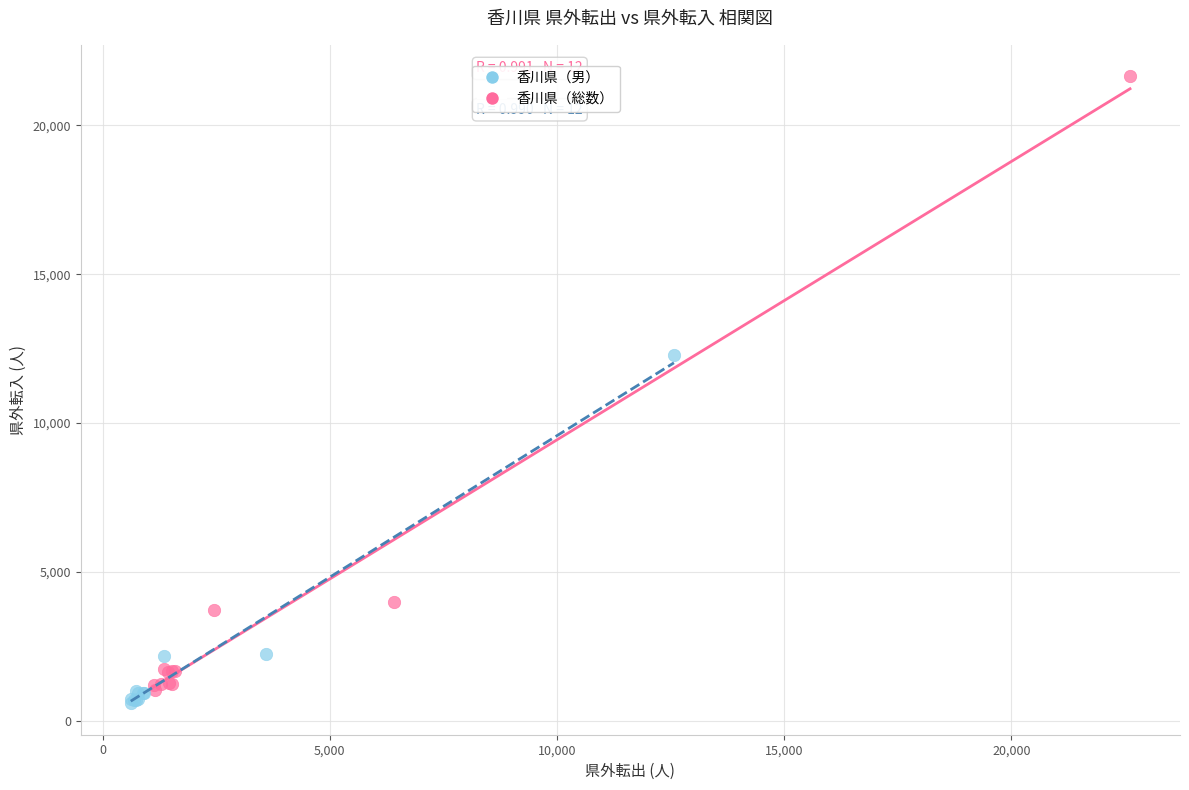

Which series reaches the maximum Y coordinate?

香川県（総数）